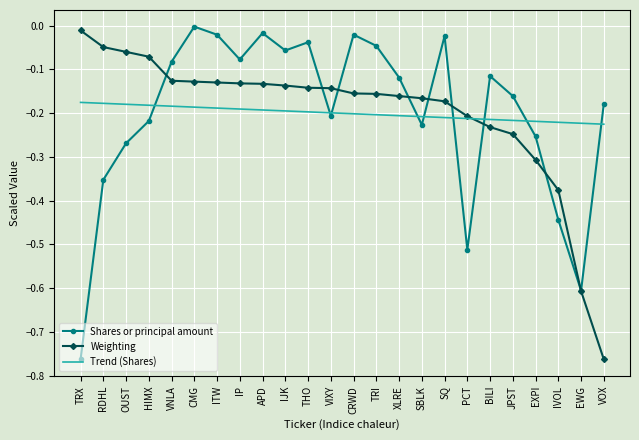

How many interior local valleys does the Shares or principal amount series have?

6